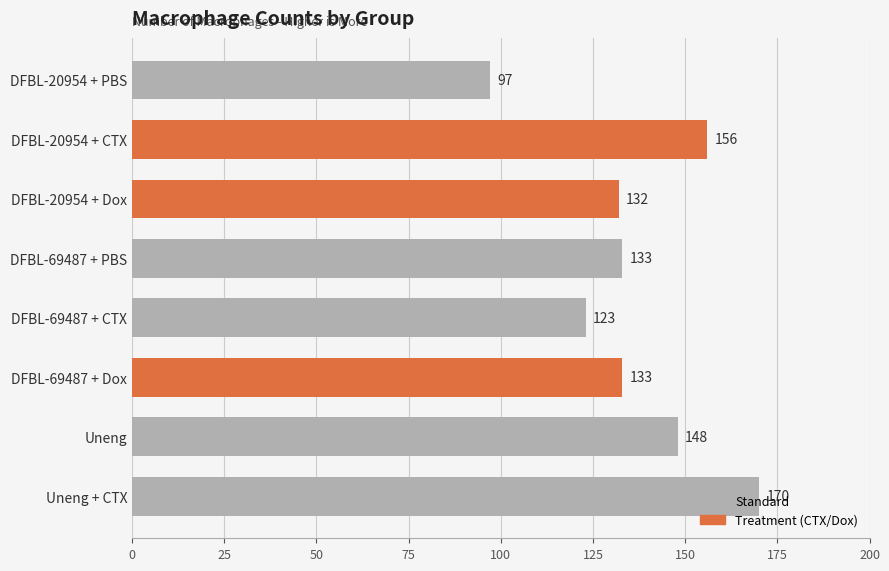

How many values are below 133?

3